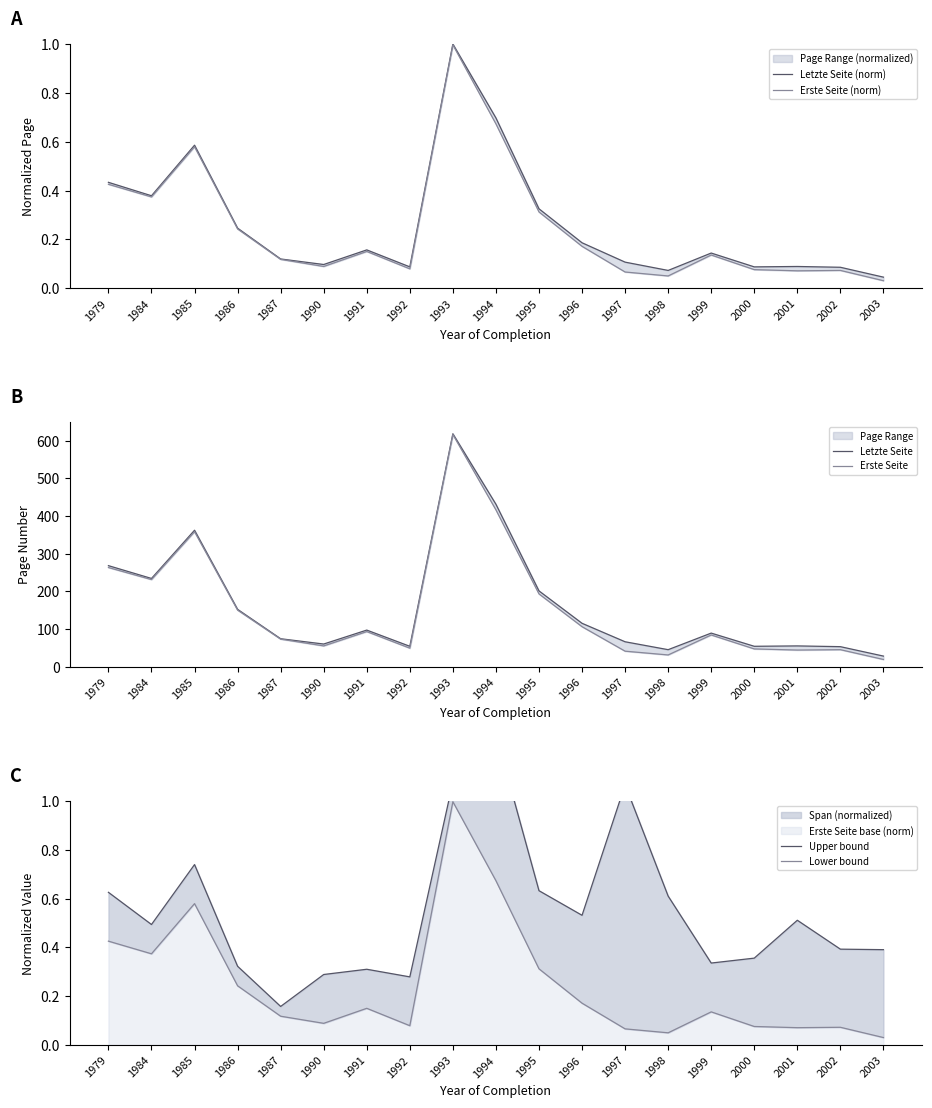

Is it true that Erste Seite equals 193.0 at 1995?

True